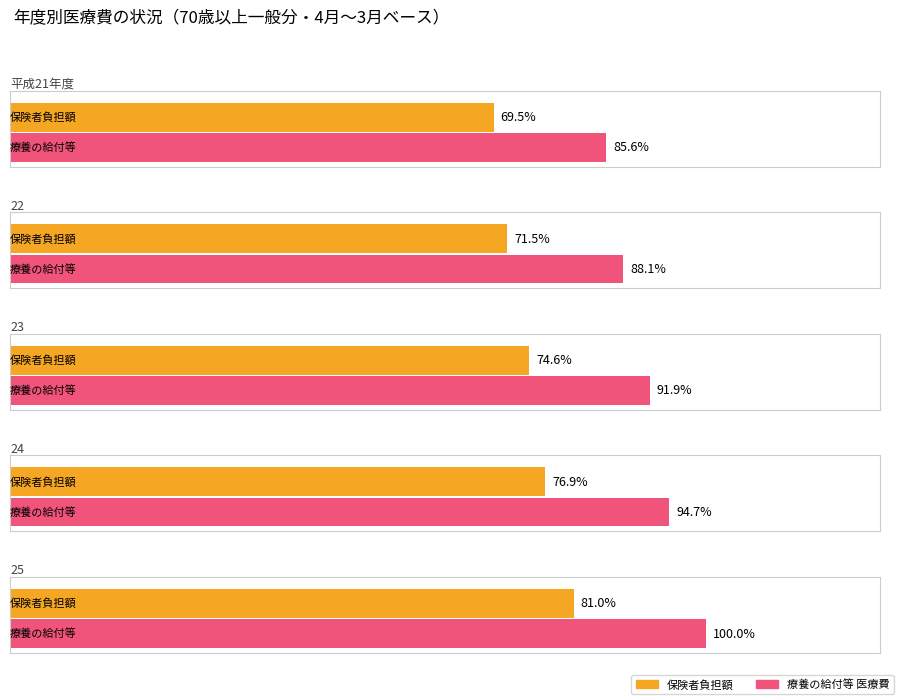

What is the label of the 5th bar from the left?

25